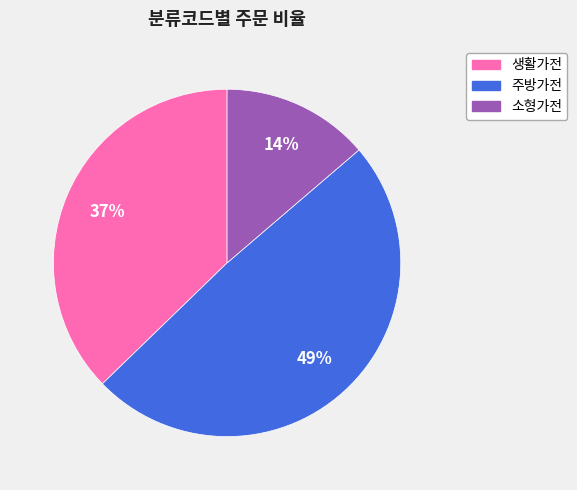

What percentage is the 주방가전 slice, to the nearest percent?

49%